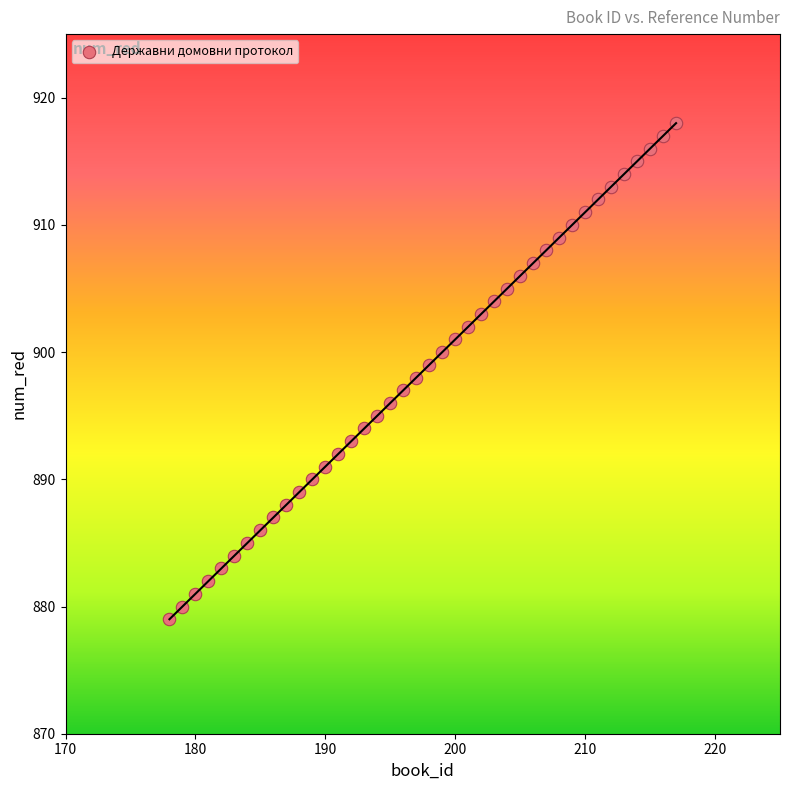

What is the range of X values (max minus min)?

39